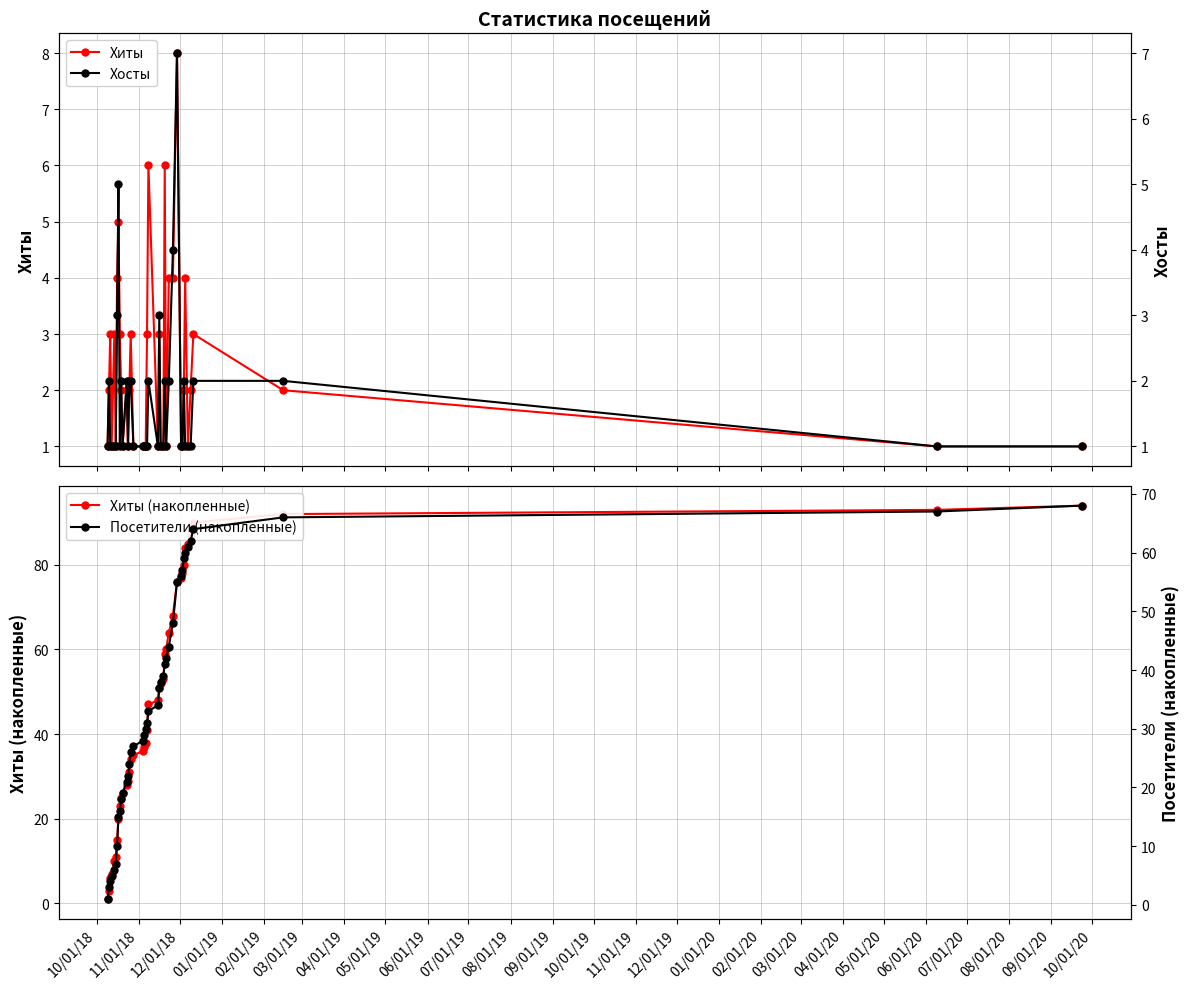

Count the number of categories in the chart.

40